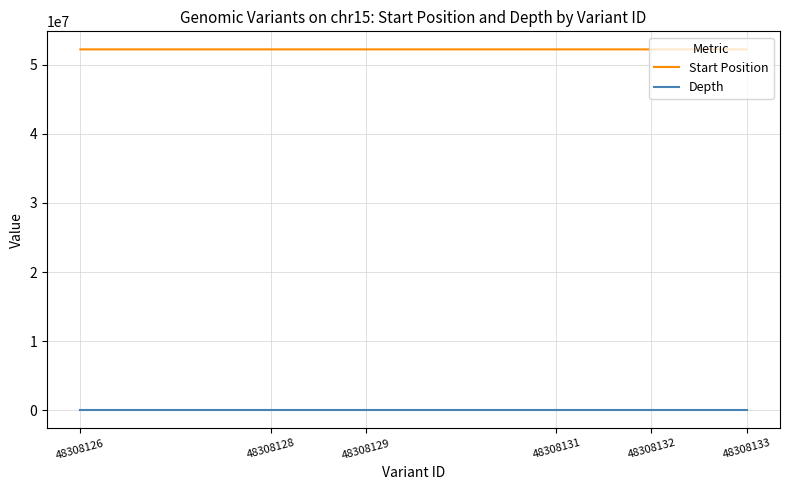

The value of Start Position at 48308133 is 52214032. True or false?

True